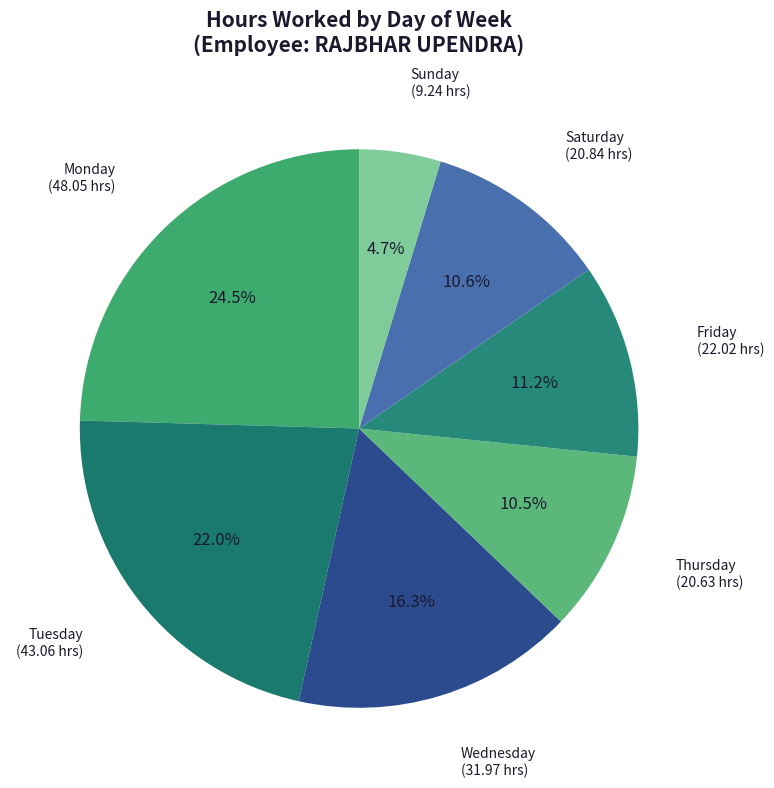

How many slices are in this pie chart?

7